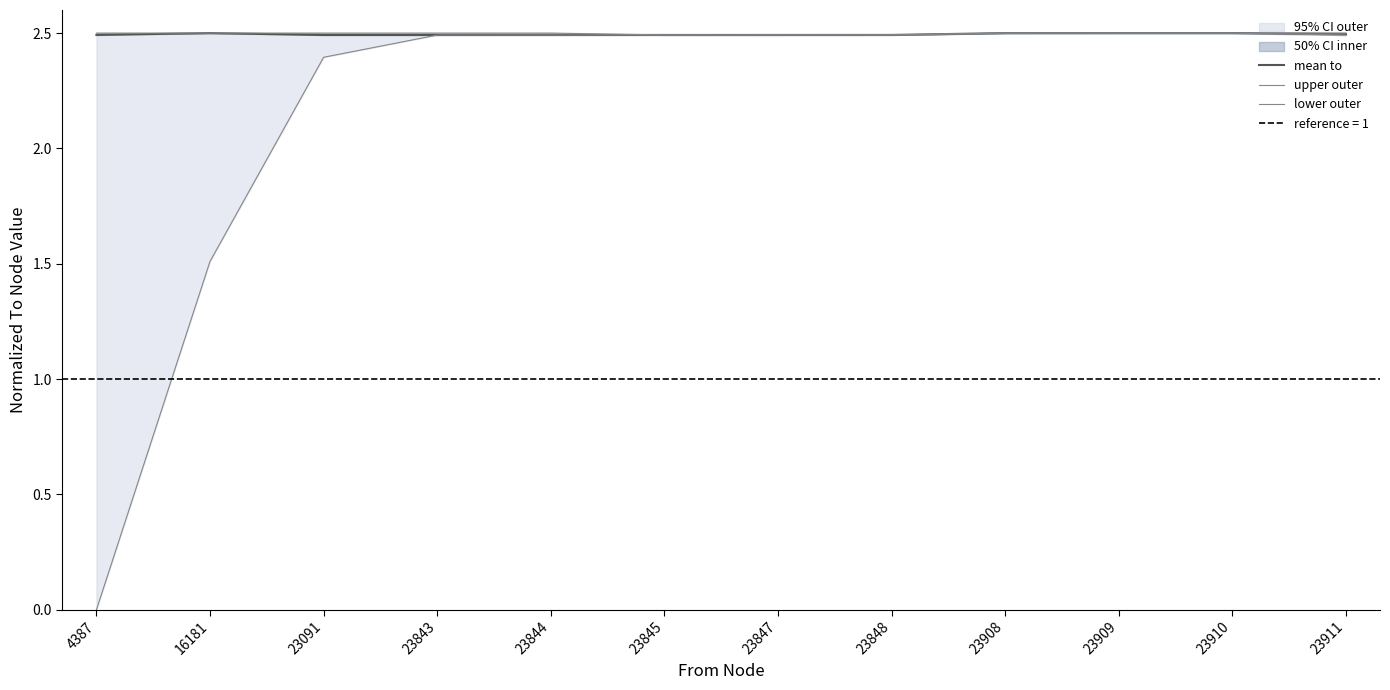

What is the difference between the maximum and minimum values in the lower outer series?

2.5